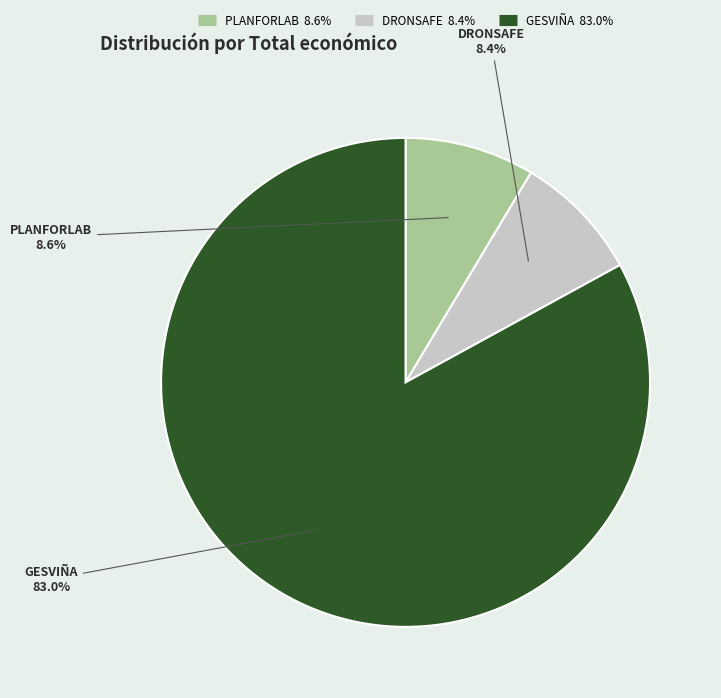

What percentage is the DRONSAFE slice, to the nearest percent?

8%